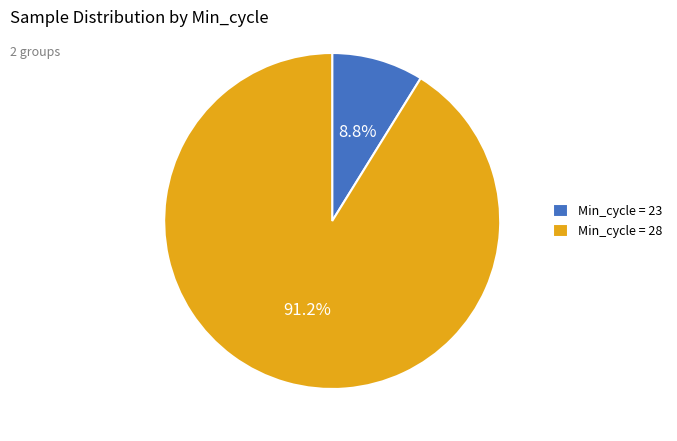

Which slice is the largest?

Min_cycle = 28